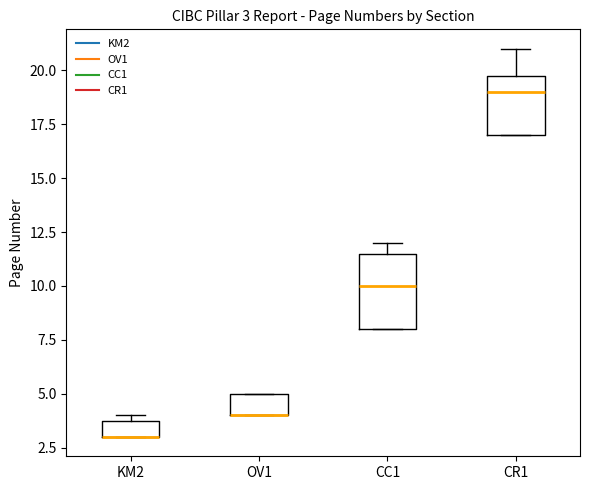

Comparing the boxes themselves (not the whiskers), which one is the tallest?

CC1